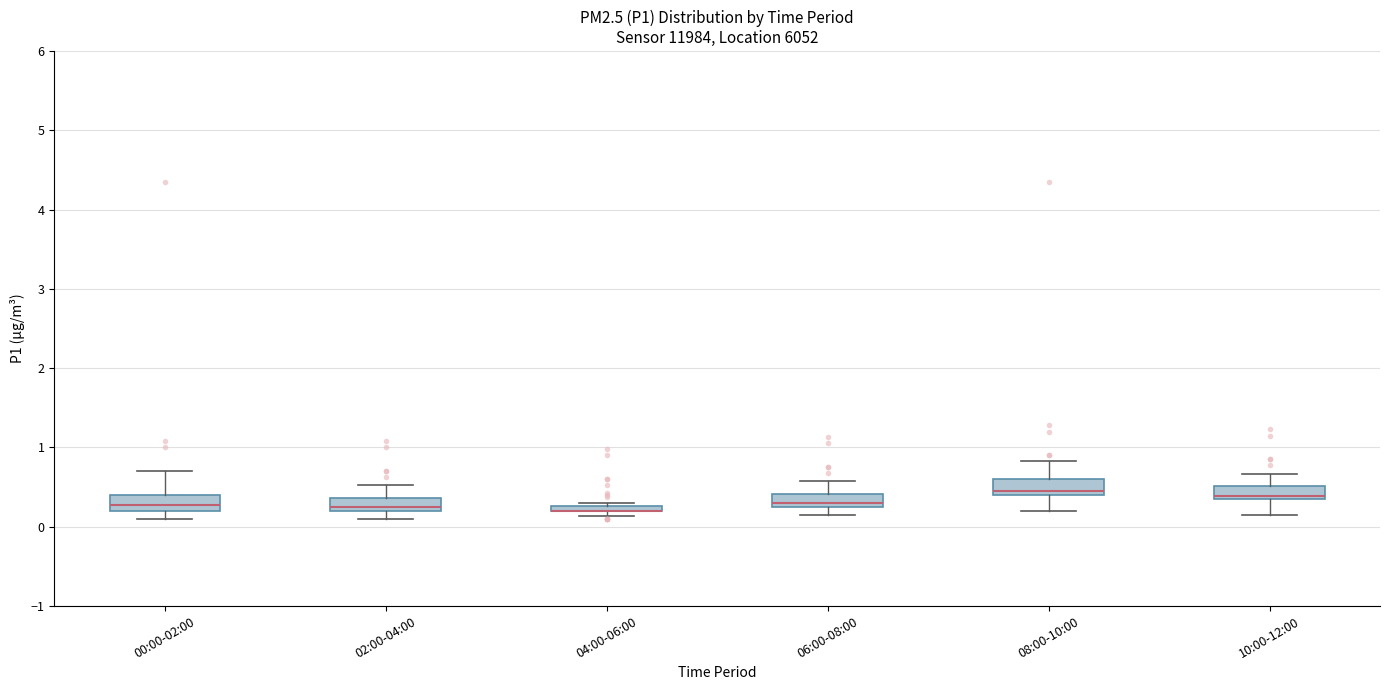

Where is the upper edge of the box for 06:00-08:00 on the y-axis? The values are not printed on the chart, so give them approximately, as read against the axis.

0.4